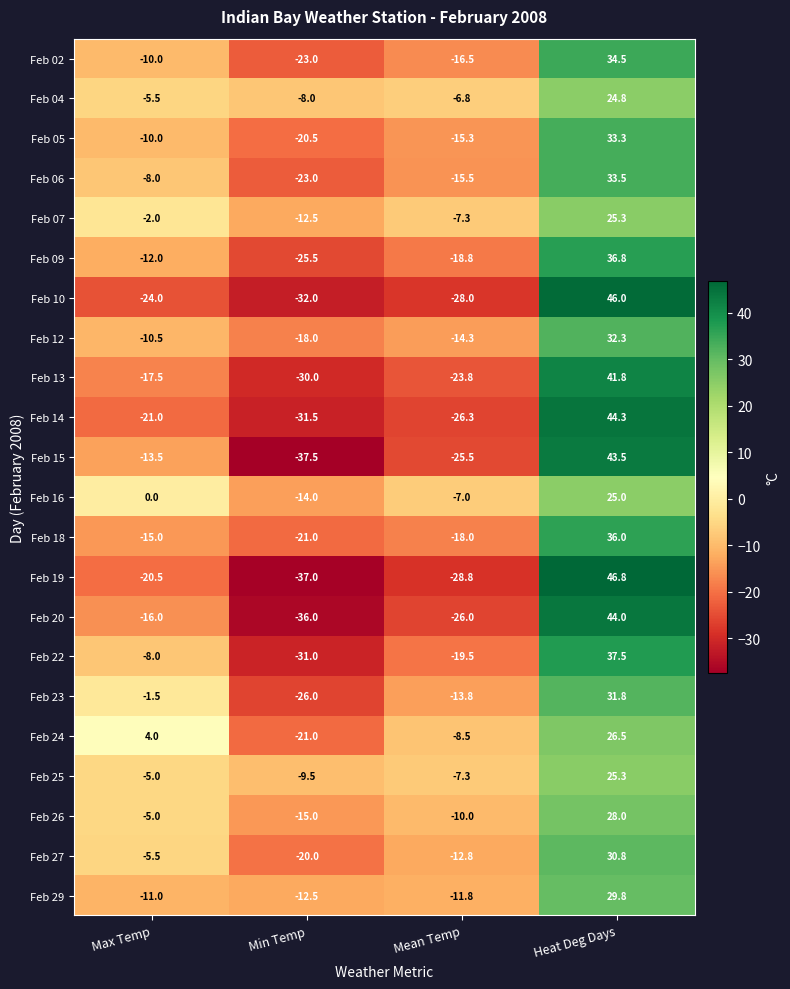

What is the difference between the maximum and second lowest values in the Feb 12 series?

46.6